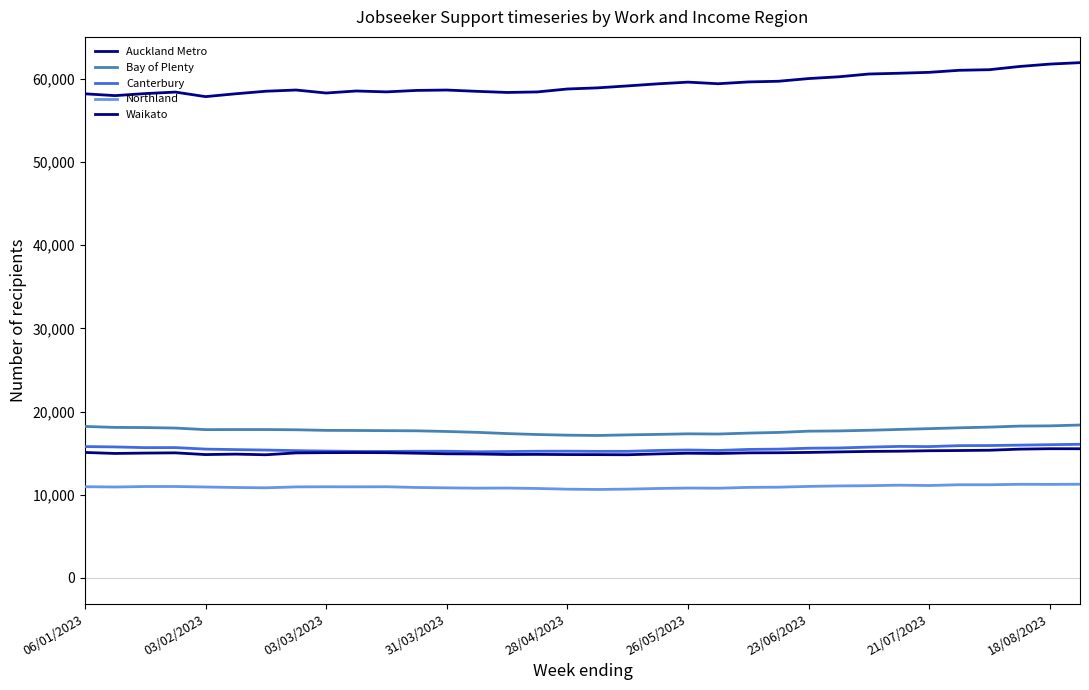

Does the chart display data point markers on the line(s)?

No